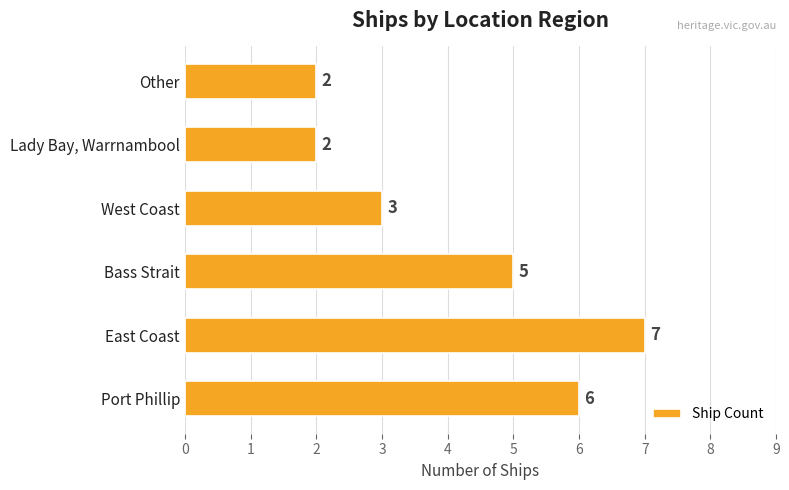

Is it true that the value at East Coast is 7?

True